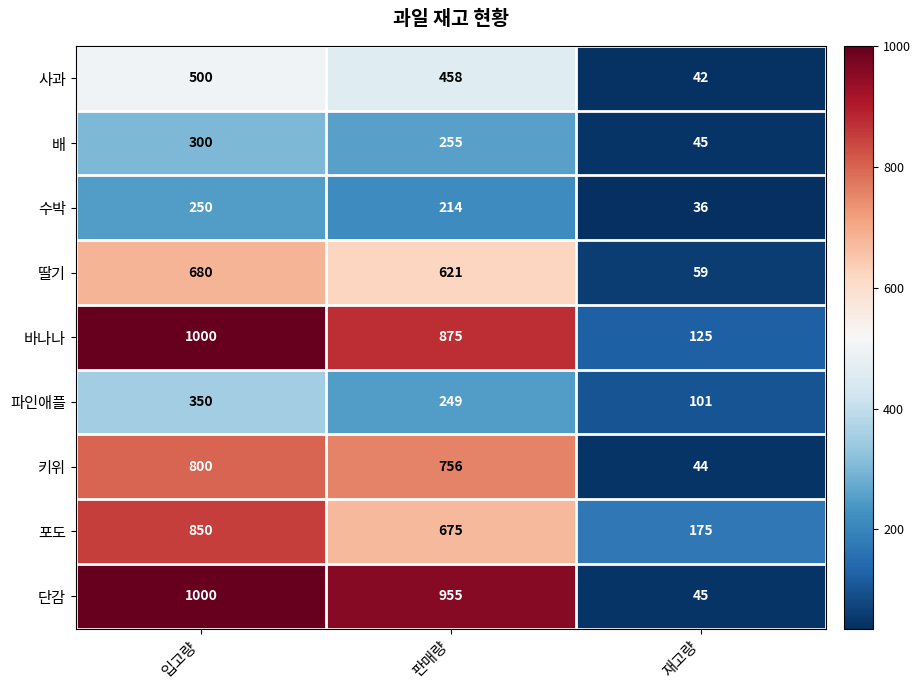

Where does the 수박 series first go above 214?

입고량